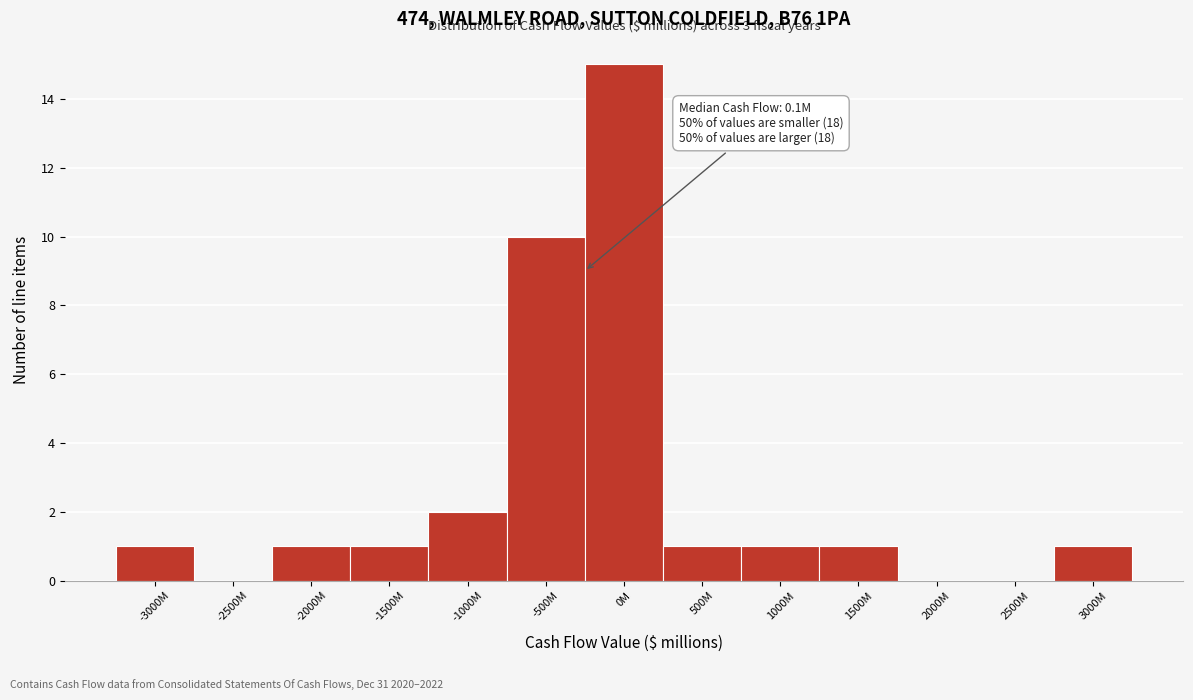

Reading left to right, extract all data points from this chart.

-3000M=1	-2500M=0	-2000M=1	-1500M=1	-1000M=2	-500M=10	0M=15	500M=1	1000M=1	1500M=1	2000M=0	2500M=0	3000M=1